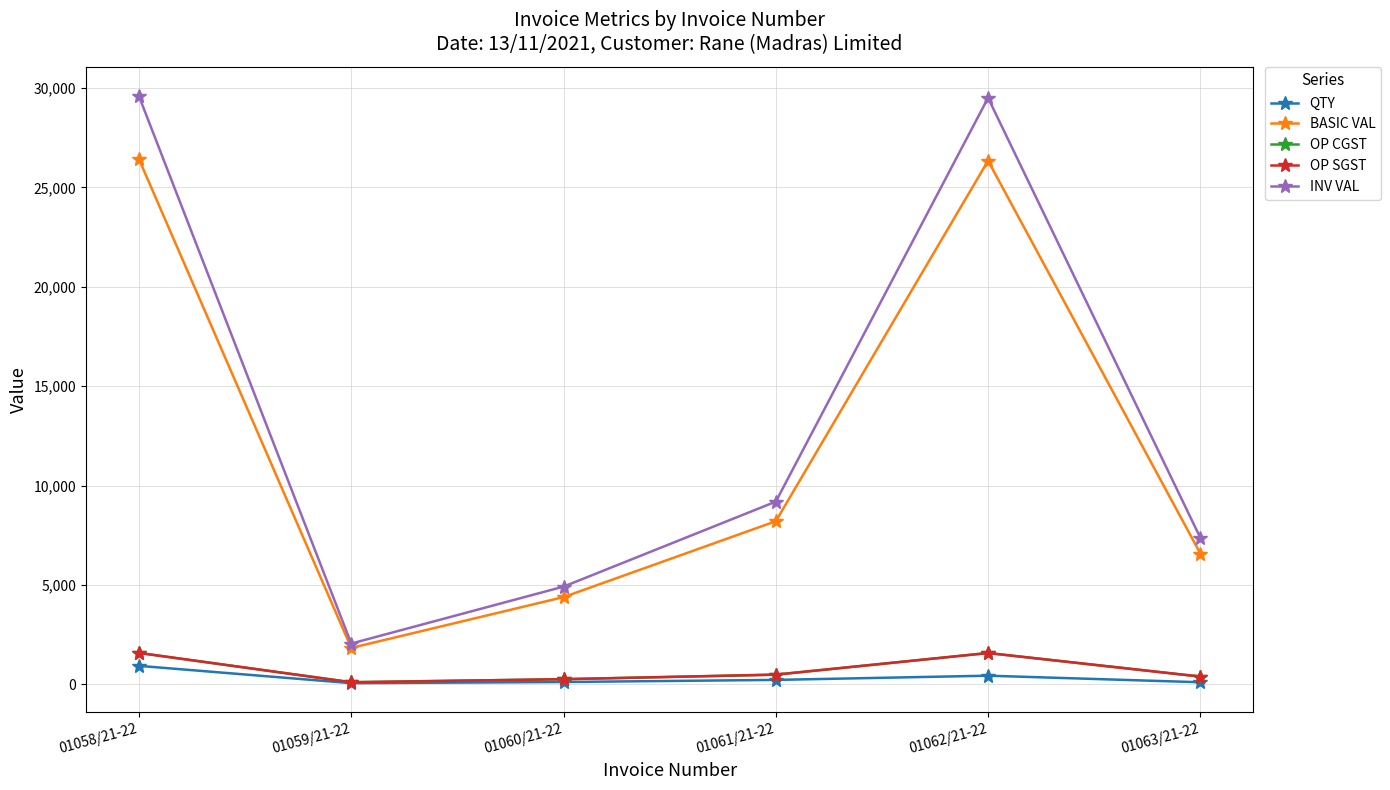

What position from the right is 01061/21-22?

3